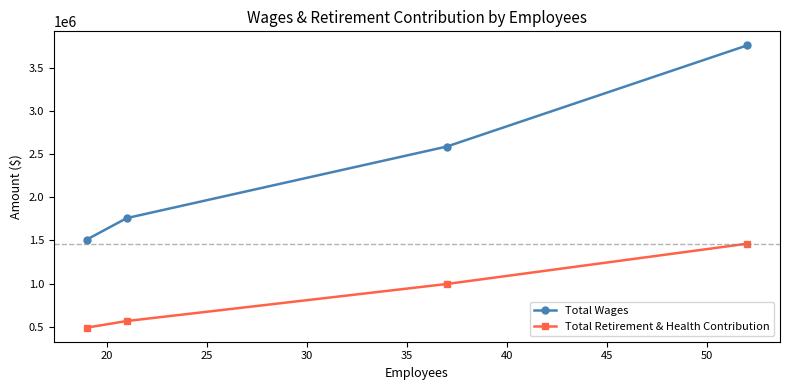

What is the greatest value displayed?

3764535